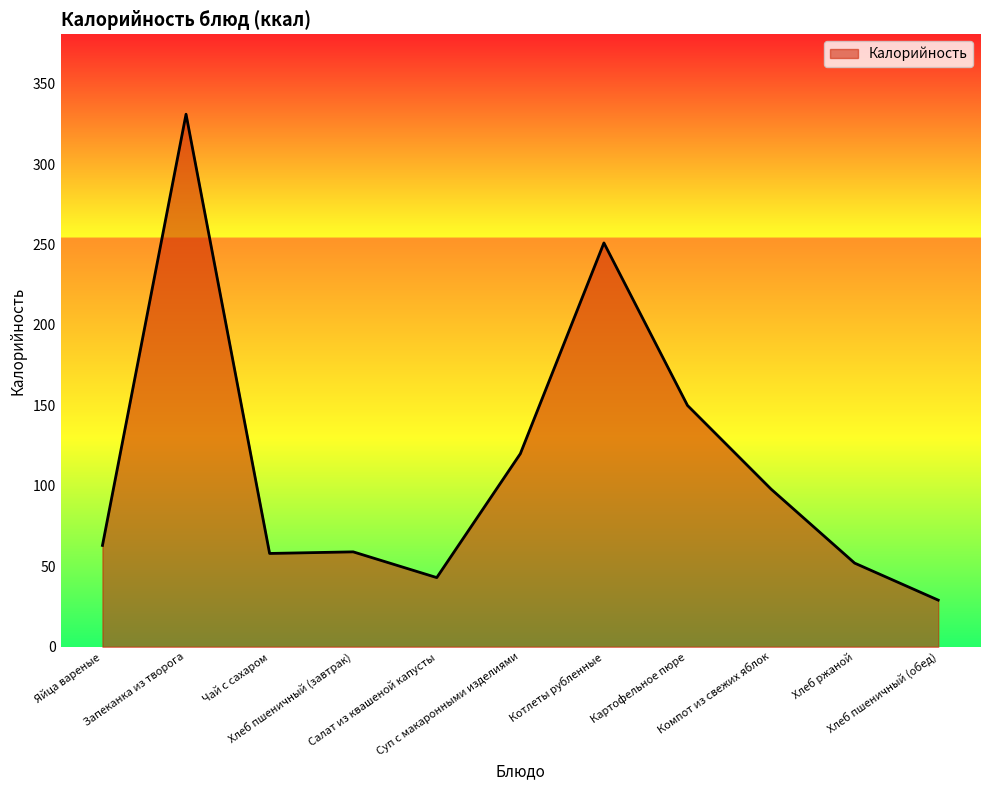

What is the difference between the maximum and minimum values?

302